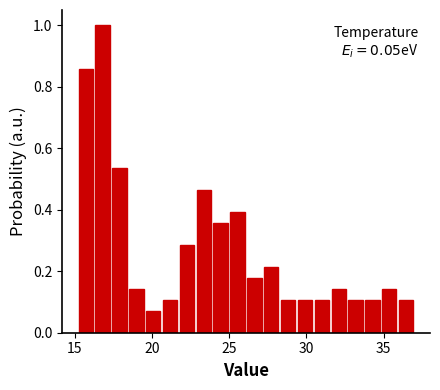

Read against the x-axis, roughly where is the centre of the tallest bar?

17.0